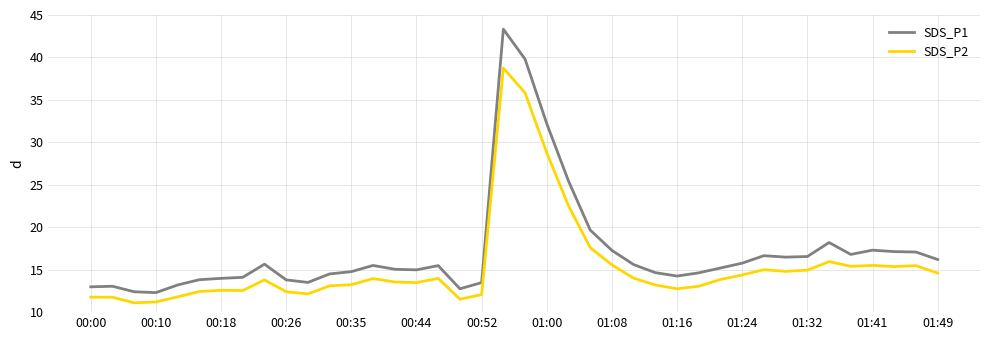

What is the minimum value shown in the chart?

11.1